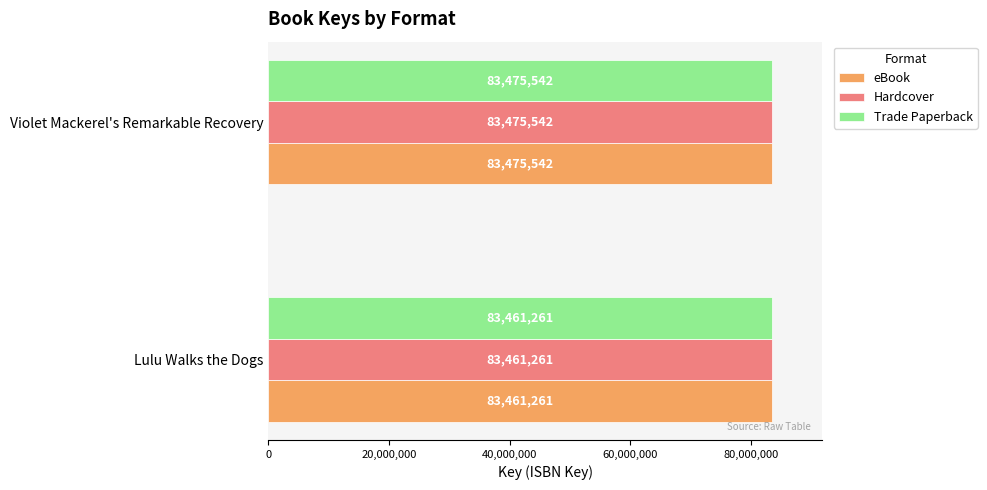

What is the sum of all Hardcover values?

166936803